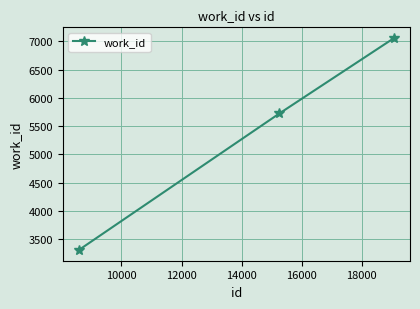

What is the value of the 3rd point from the left?

7060